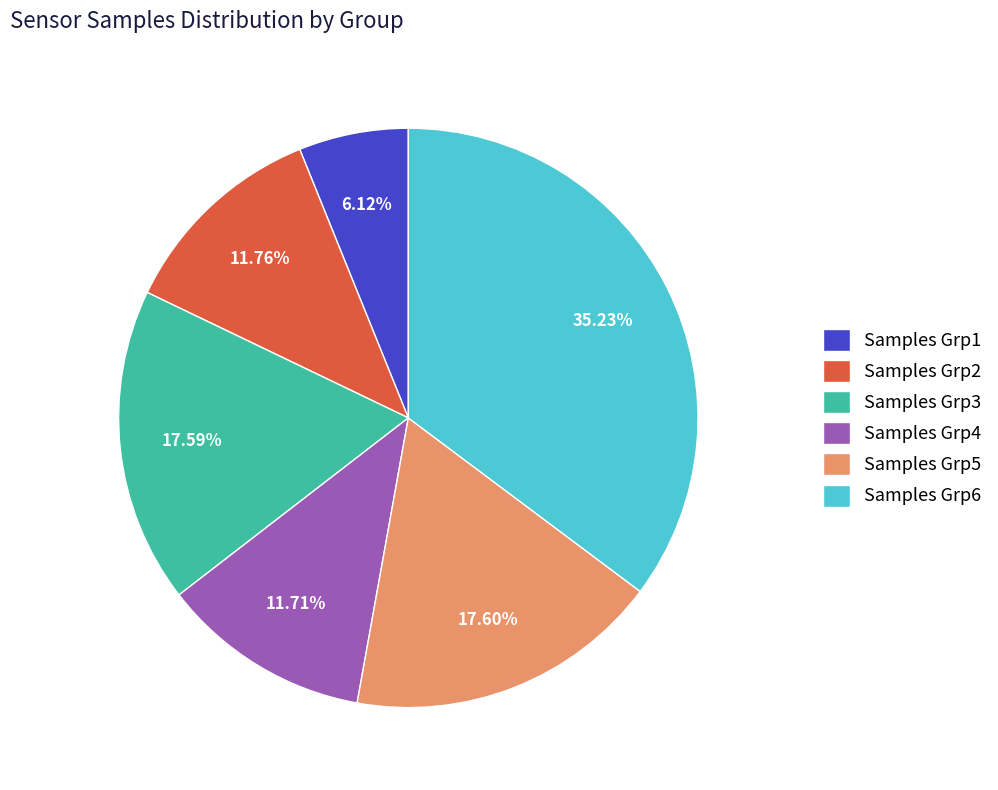

Which slice is the largest?

Samples Grp6